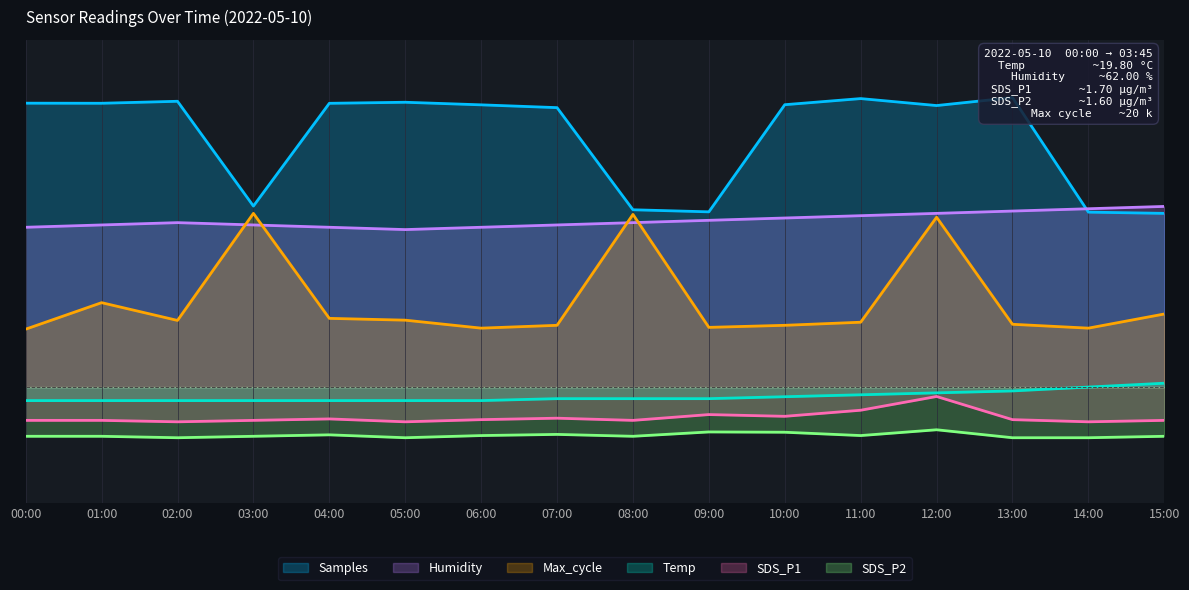

Is the value of Samples at 02:00 greater than the value of SDS_P1 at 05:00?

Yes